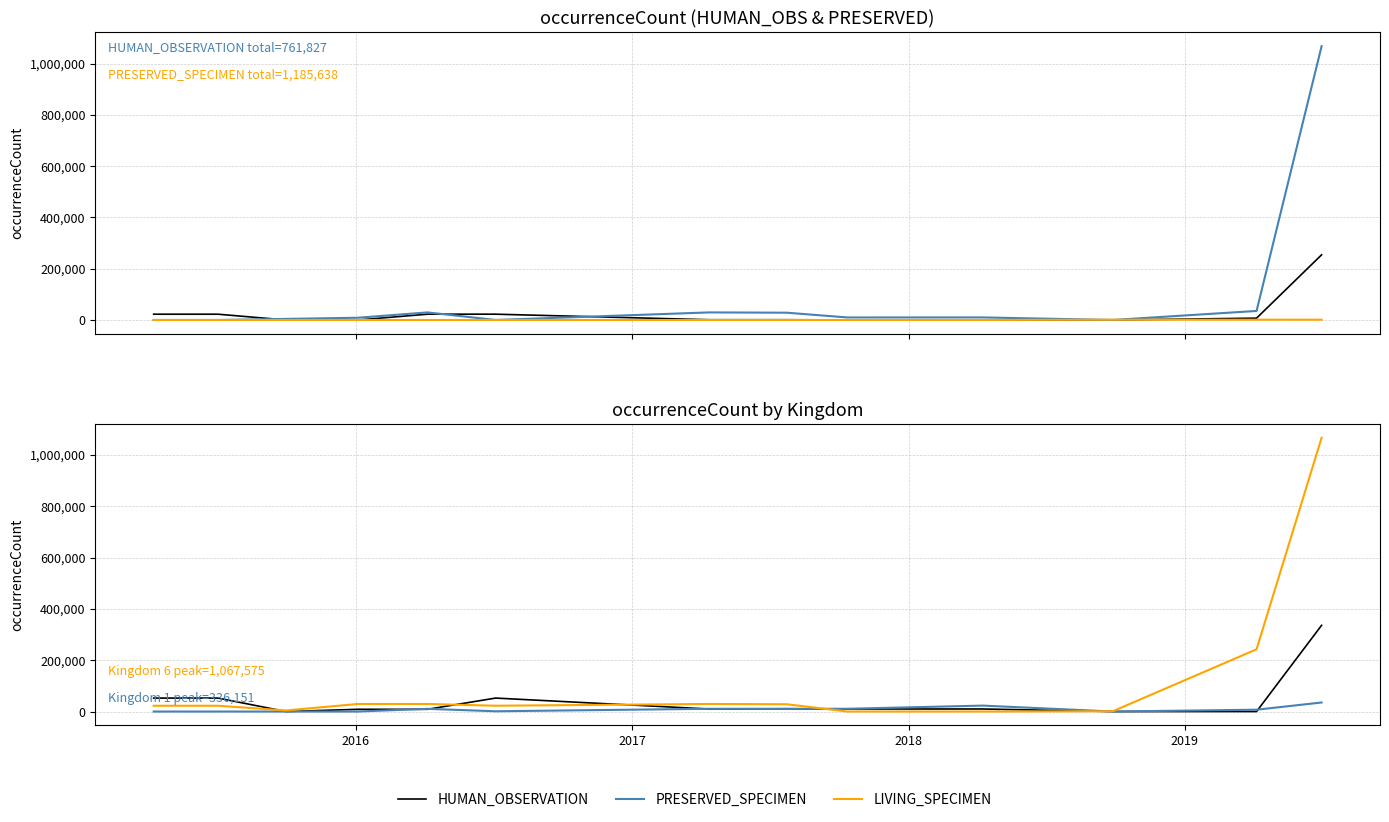

What is the average value of the Kingdom 5 (Fungi) series?

8392